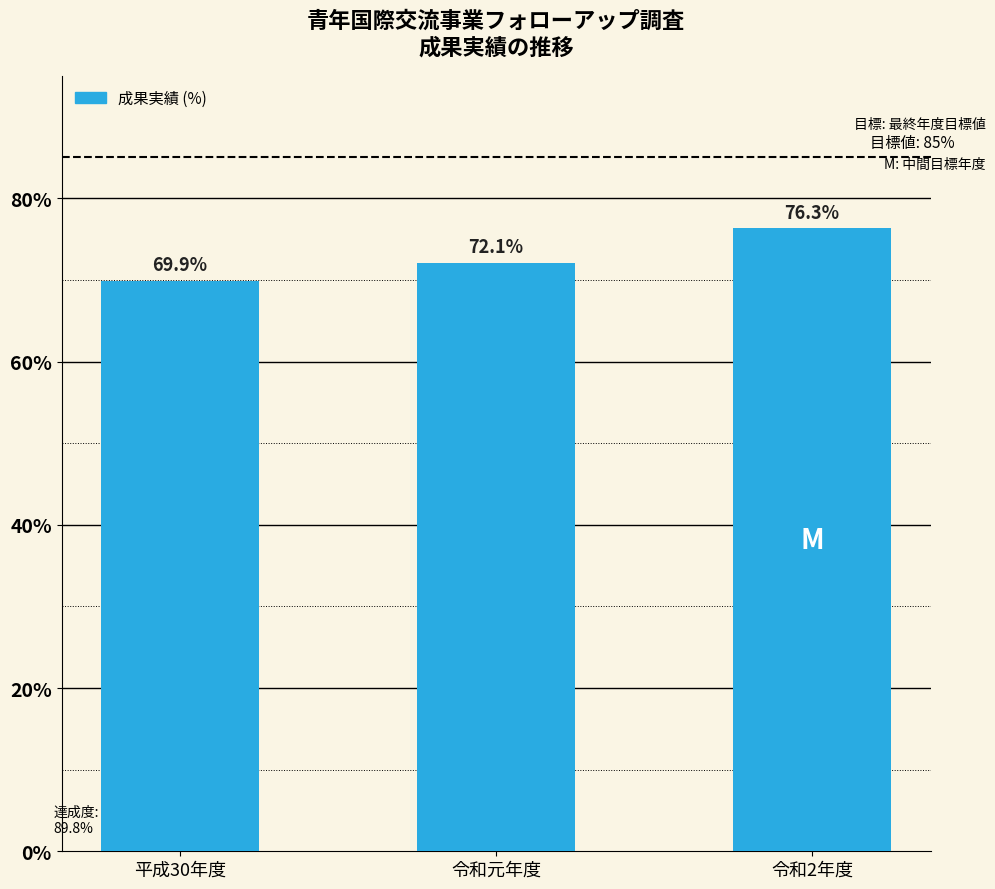

Approximately how many times larger is the value at 令和2年度 compared to 平成30年度?

1.1